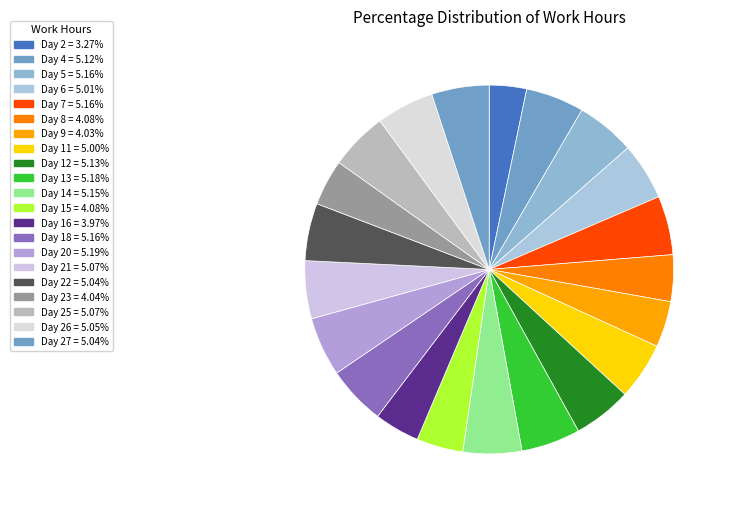

Count the number of slices in the pie.

21